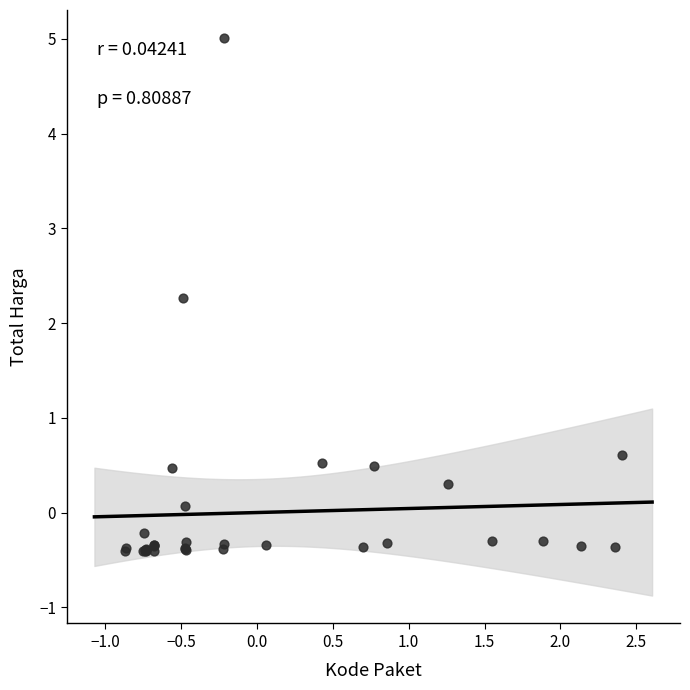

What Y value in the scatter plot is closest to 2?

2.3